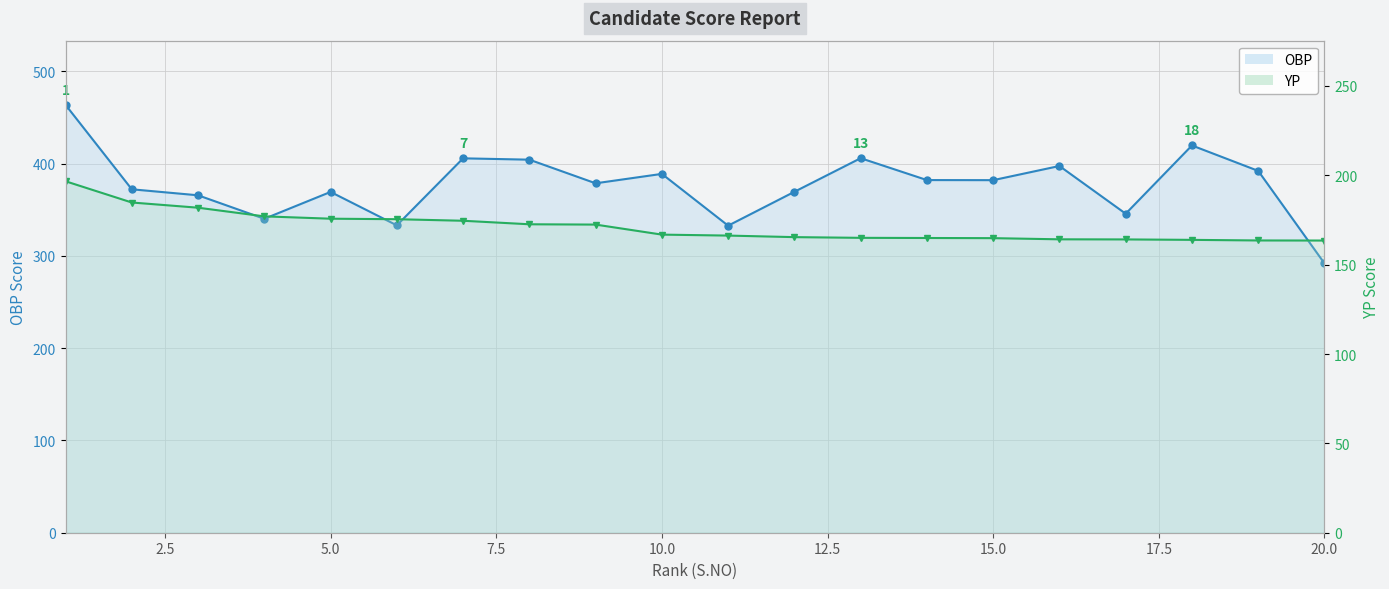

True or false: YP line and OBP line cross at least once.

False